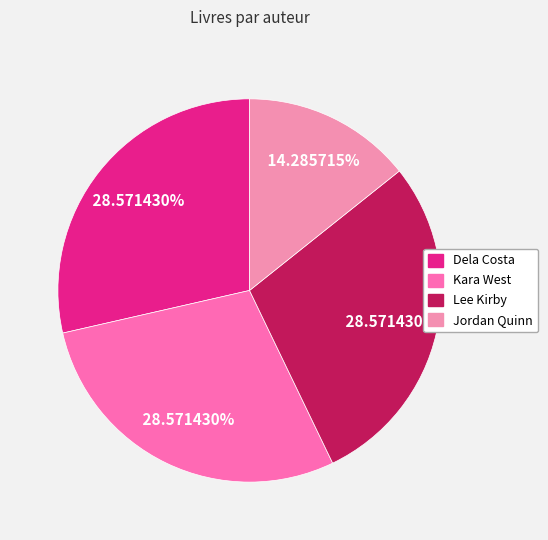

To the nearest percent, what is the difference between the largest and smallest slice percentages?

14%